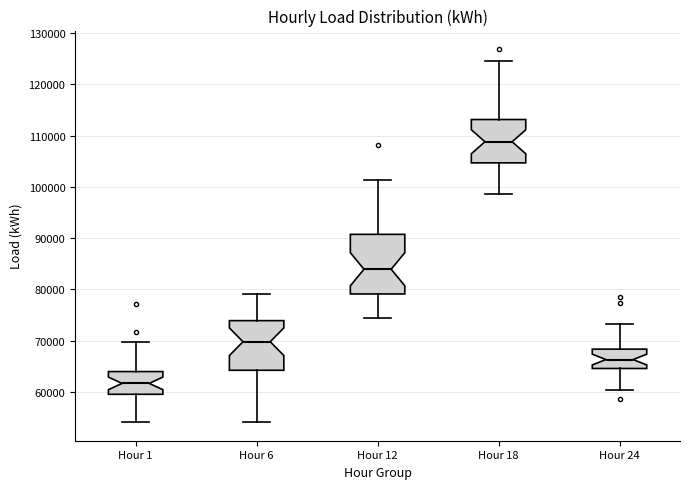

Reading left to right, read every box against the y-axis: the position of its median line, the range the box covers, and the ends of its whiskers. The values are not printed on the chart, so give them approximately, as read against the axis.

Hour 1: median 62000, box 60000 to 64000, whiskers 54000 to 70000
Hour 6: median 70000, box 64000 to 74000, whiskers 54000 to 79000
Hour 12: median 84000, box 79000 to 91000, whiskers 74000 to 101000
Hour 18: median 109000, box 105000 to 113000, whiskers 99000 to 125000
Hour 24: median 66000, box 65000 to 68000, whiskers 60000 to 73000